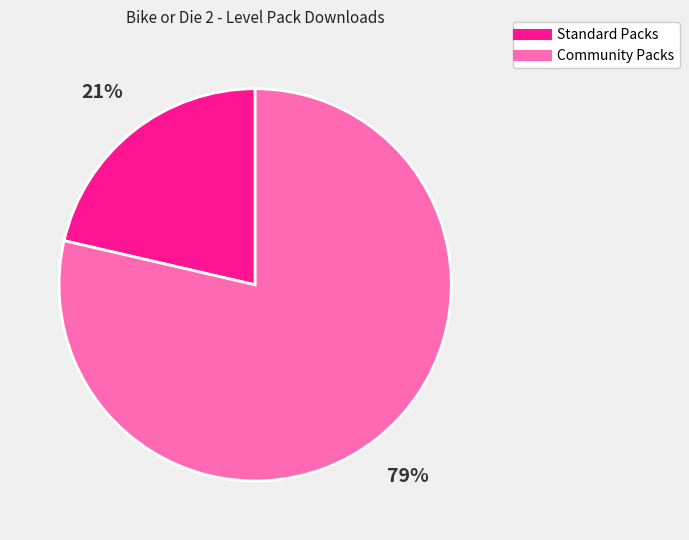

Is there any slice that represents more than half of the pie?

Yes